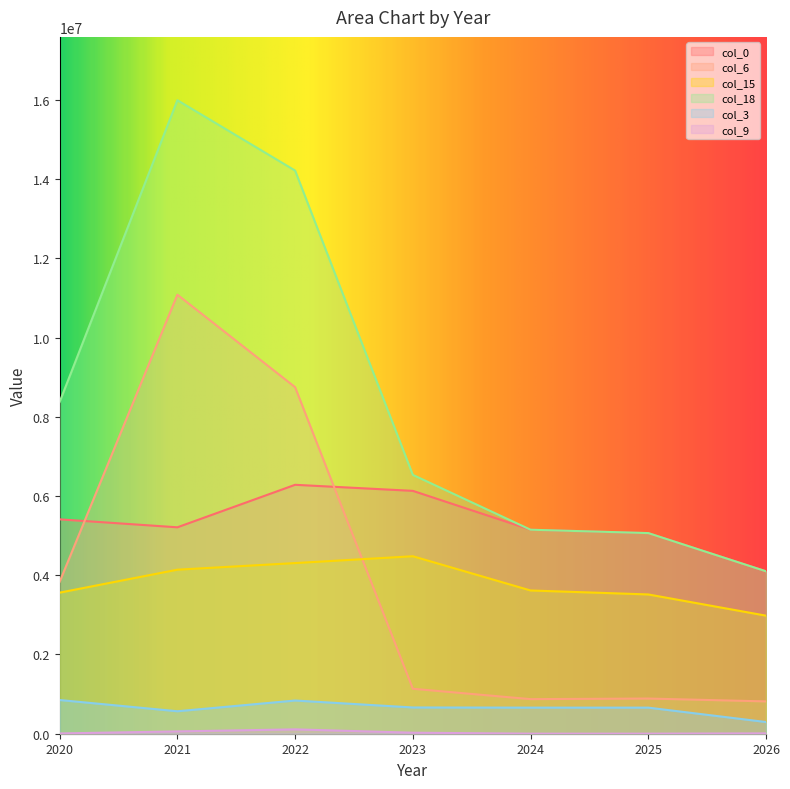

What are all the series names shown in the legend?

col_0, col_6, col_15, col_18, col_3, col_9